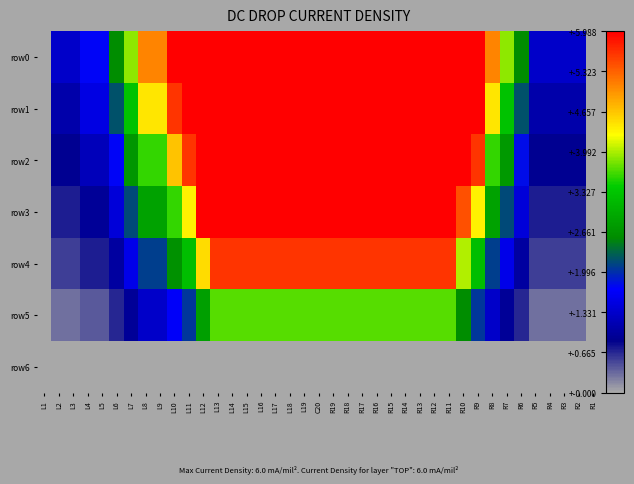

Which series changed the most between L19 and R7?

row4